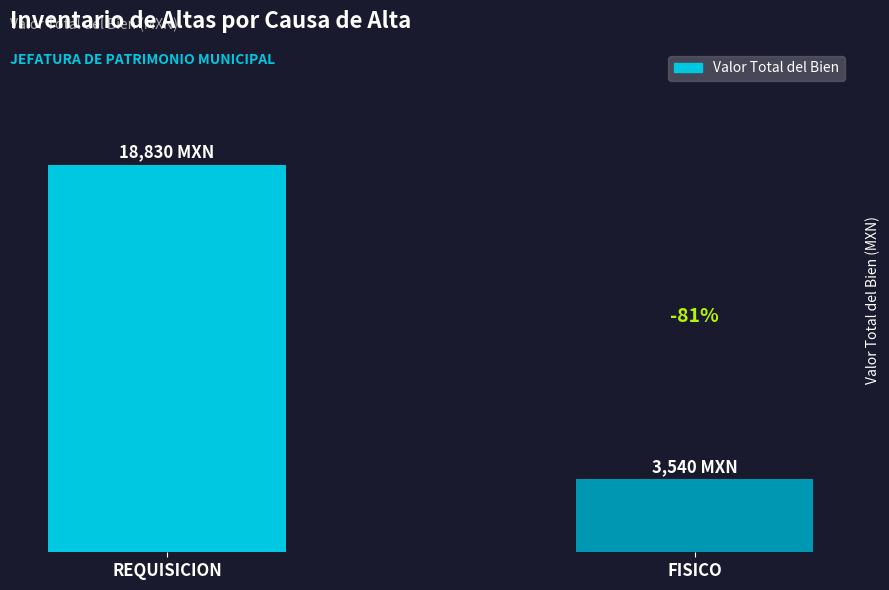

What is the value of the 1st bar from the left?

18830